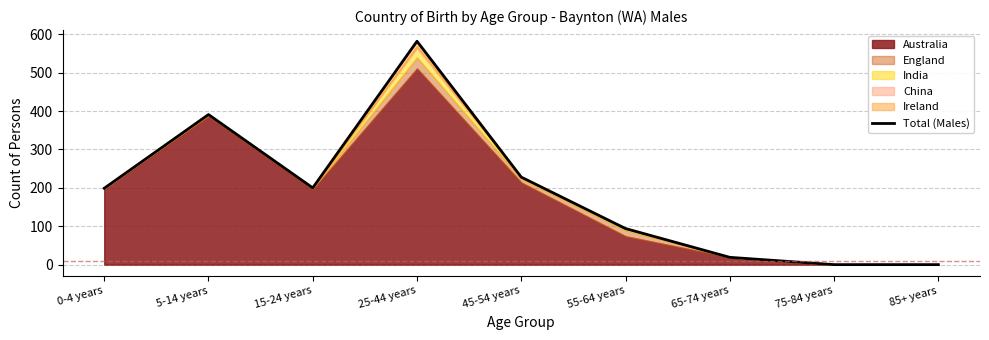

Which category has the lowest value across all series?

75-84 years